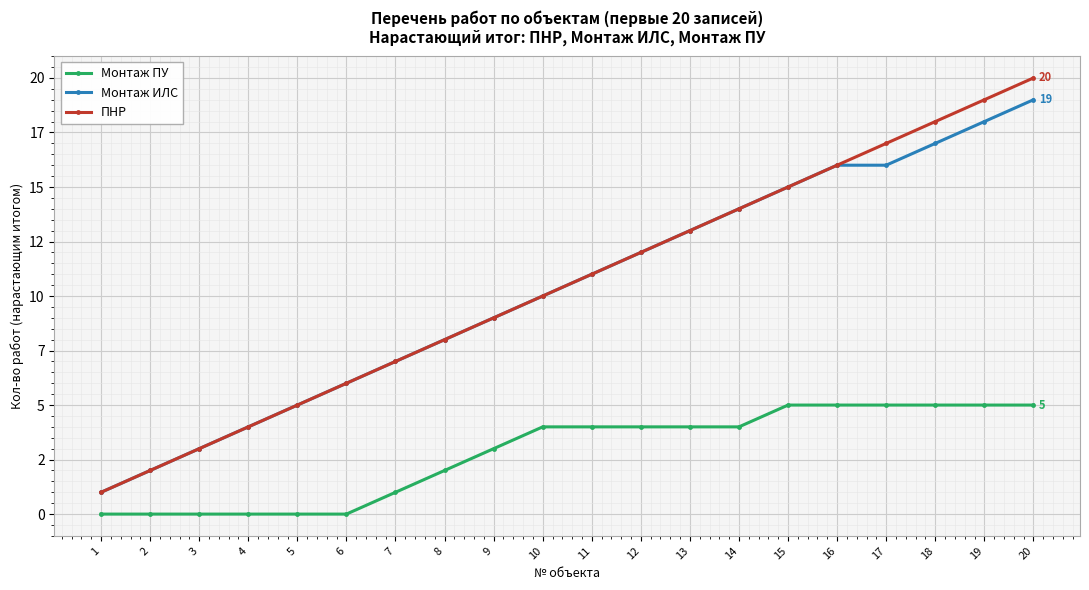

Between 11 and 12, which is larger?

11